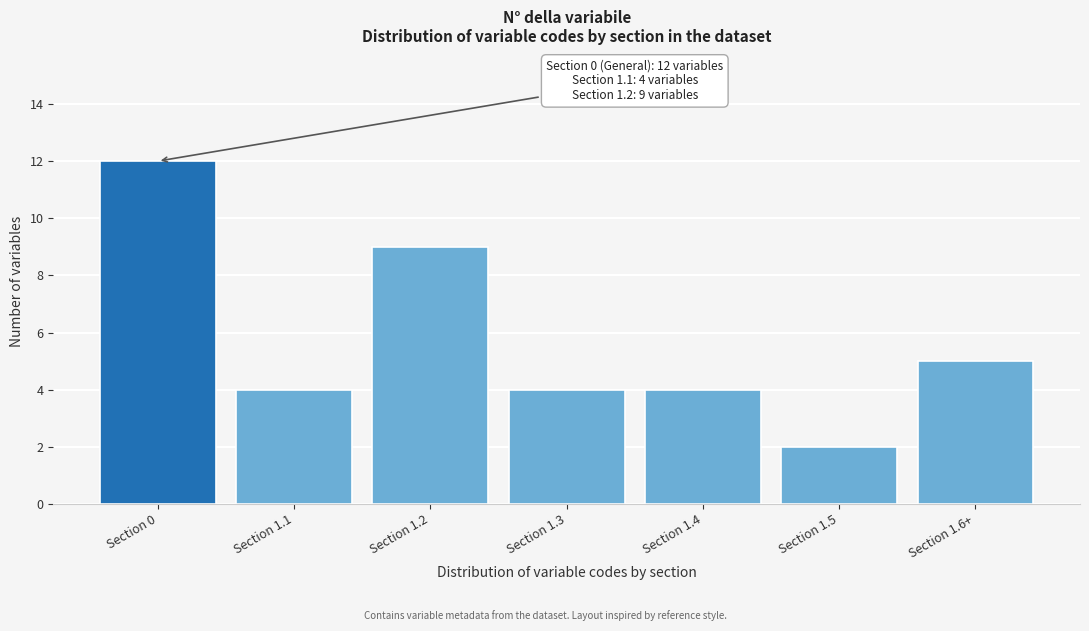

Reading right to left, list all the values displayed in this chart.

Section 1.6+=5	Section 1.5=2	Section 1.4=4	Section 1.3=4	Section 1.2=9	Section 1.1=4	Section 0=12